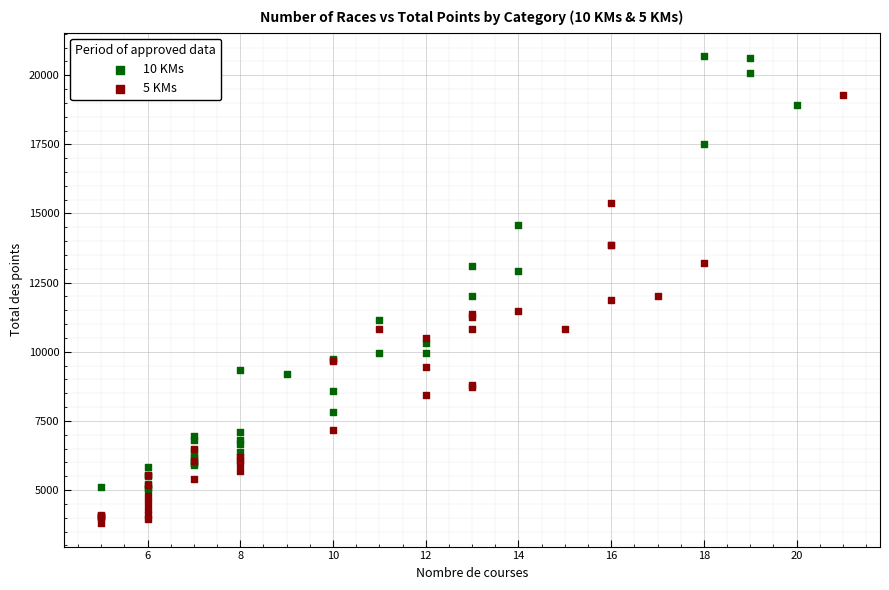

Which series has the largest Y range (max minus min)?

10 KMs